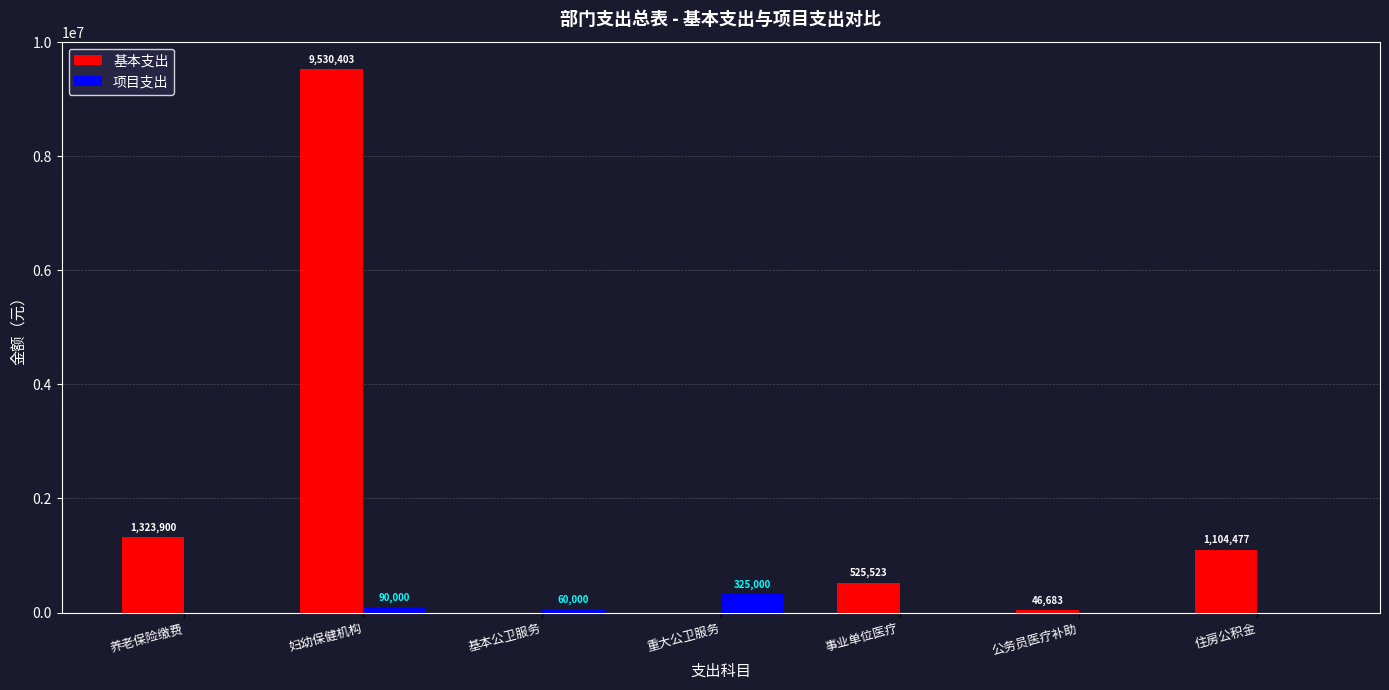

What is the maximum value for 项目支出?

325000.0